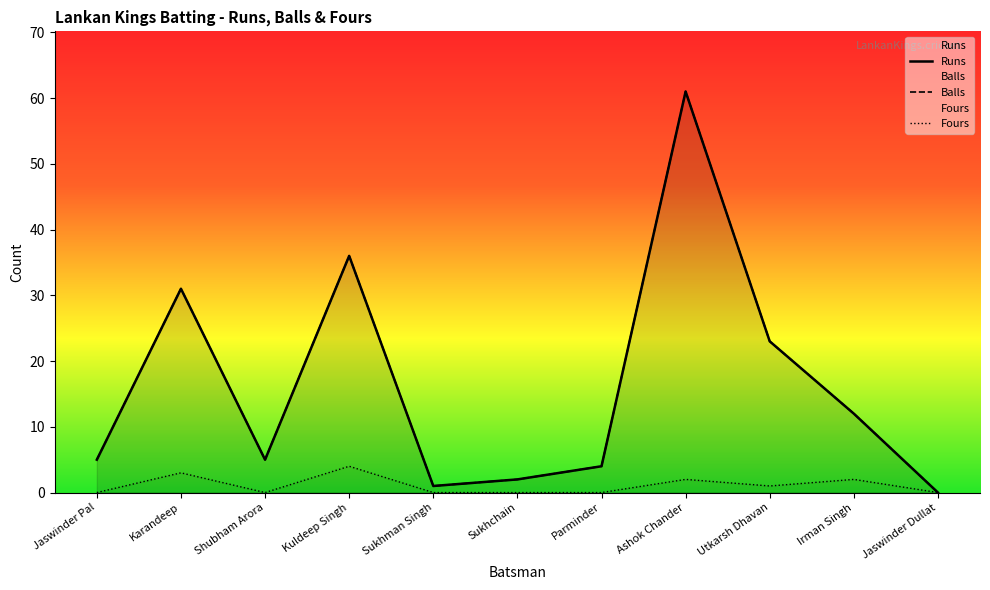

Reading right to left, what are all the values shown in this chart?

Runs: 0	12	23	61	4	2	1	36	5	31	5
Balls: 0	12	23	61	4	2	1	36	5	31	5
Fours: 0	2	1	2	0	0	0	4	0	3	0